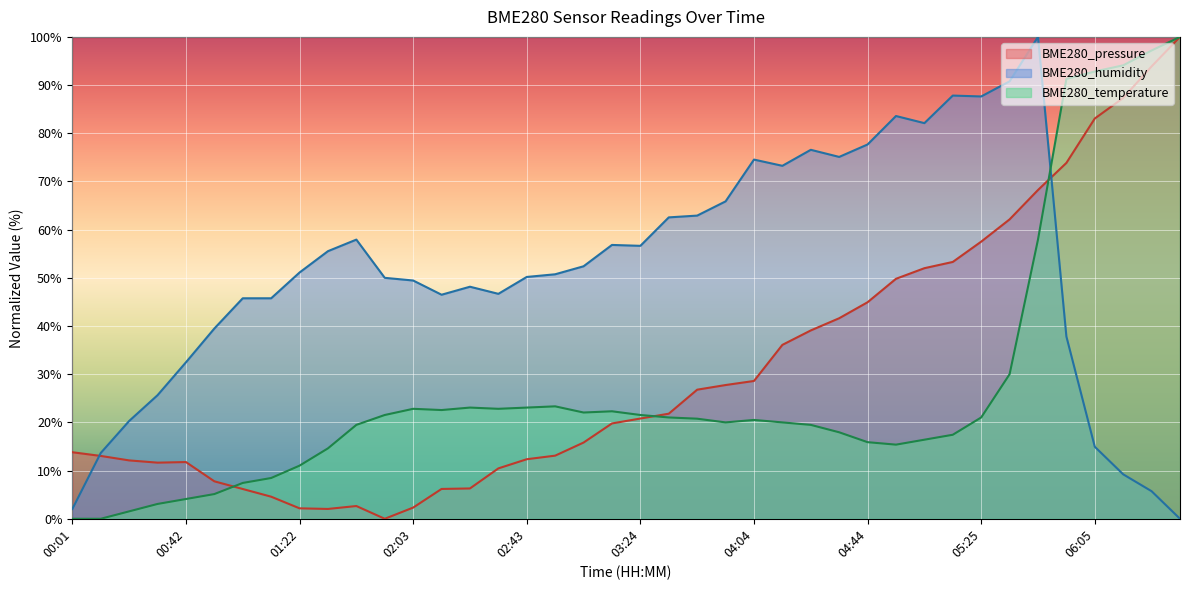

What is the approximate value of BME280_pressure at 02:13?

6.2